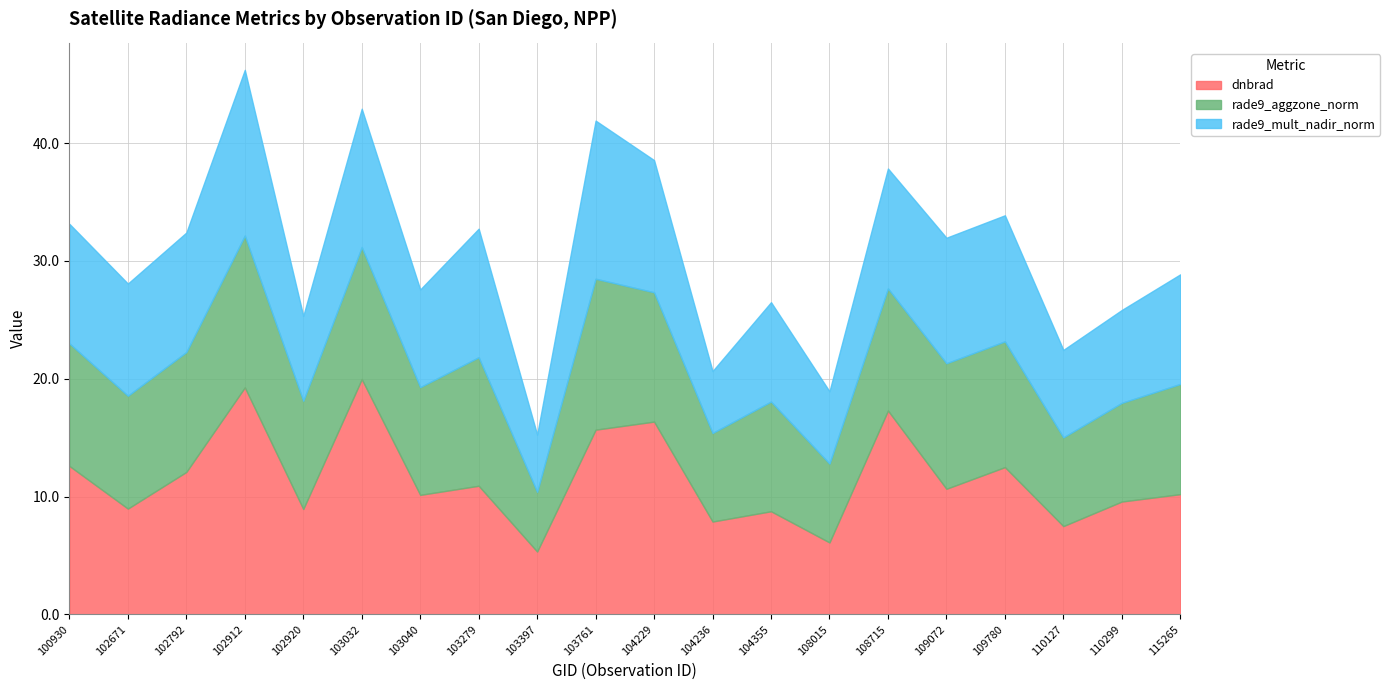

What are all the series names shown in the legend?

dnbrad, rade9_aggzone_norm, rade9_mult_nadir_norm